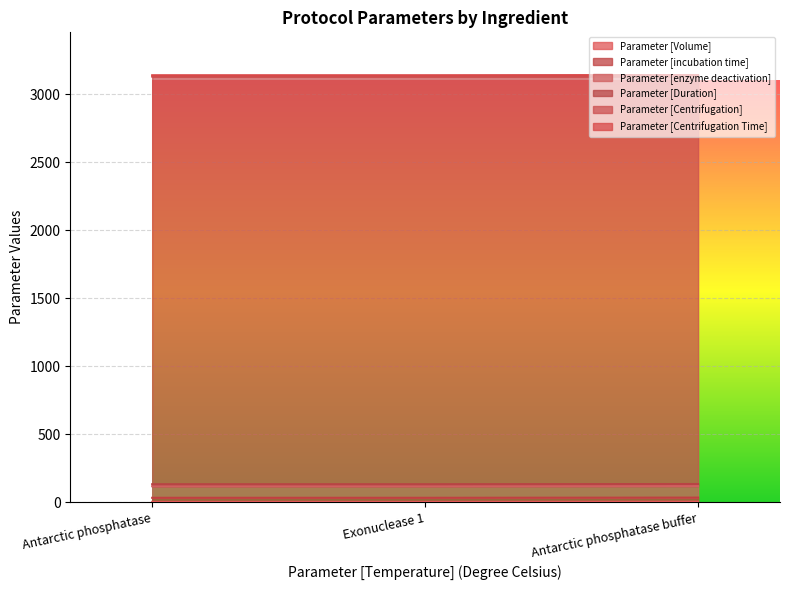

How many data points does each series have?

3